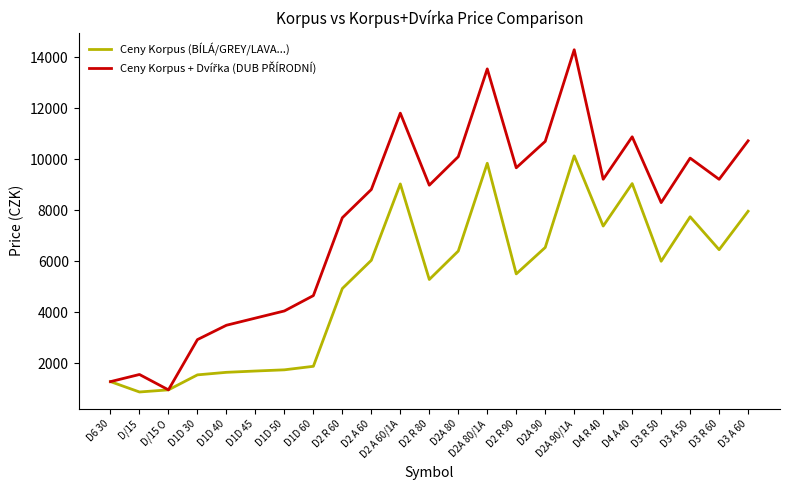

What is the greatest value displayed?

14291